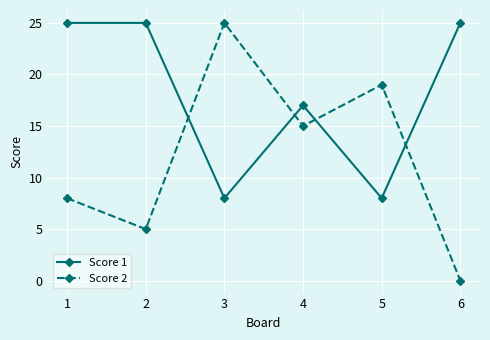

How many lines are shown in the chart?

2